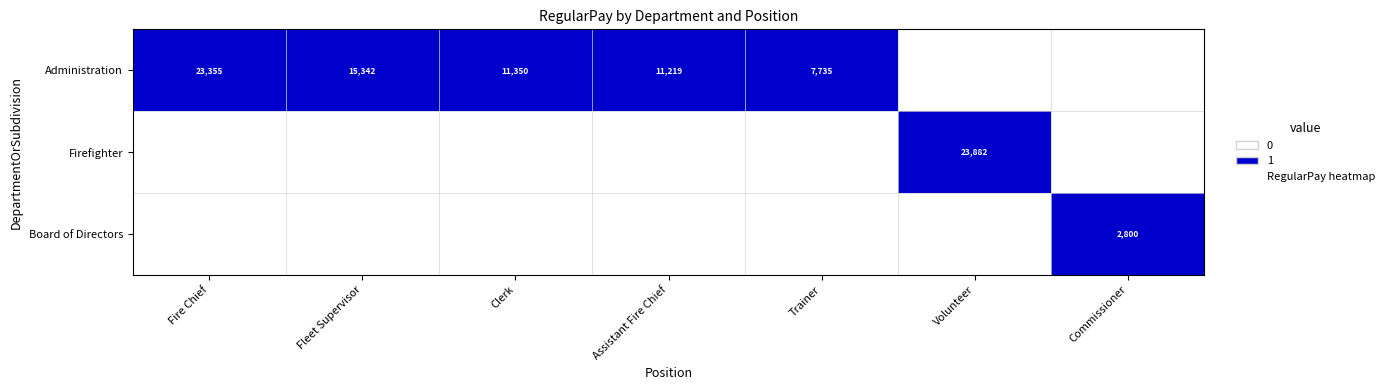

The value of Administration at Fire Chief is 31161. True or false?

False